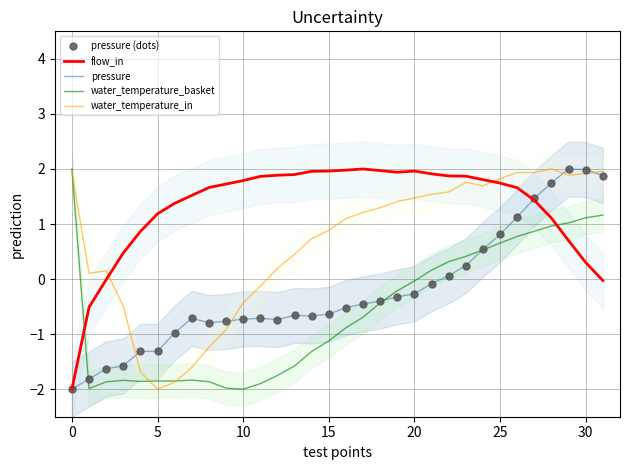

Is the value of pressure (dots) at 28 greater than the value of flow_in at 18?

No